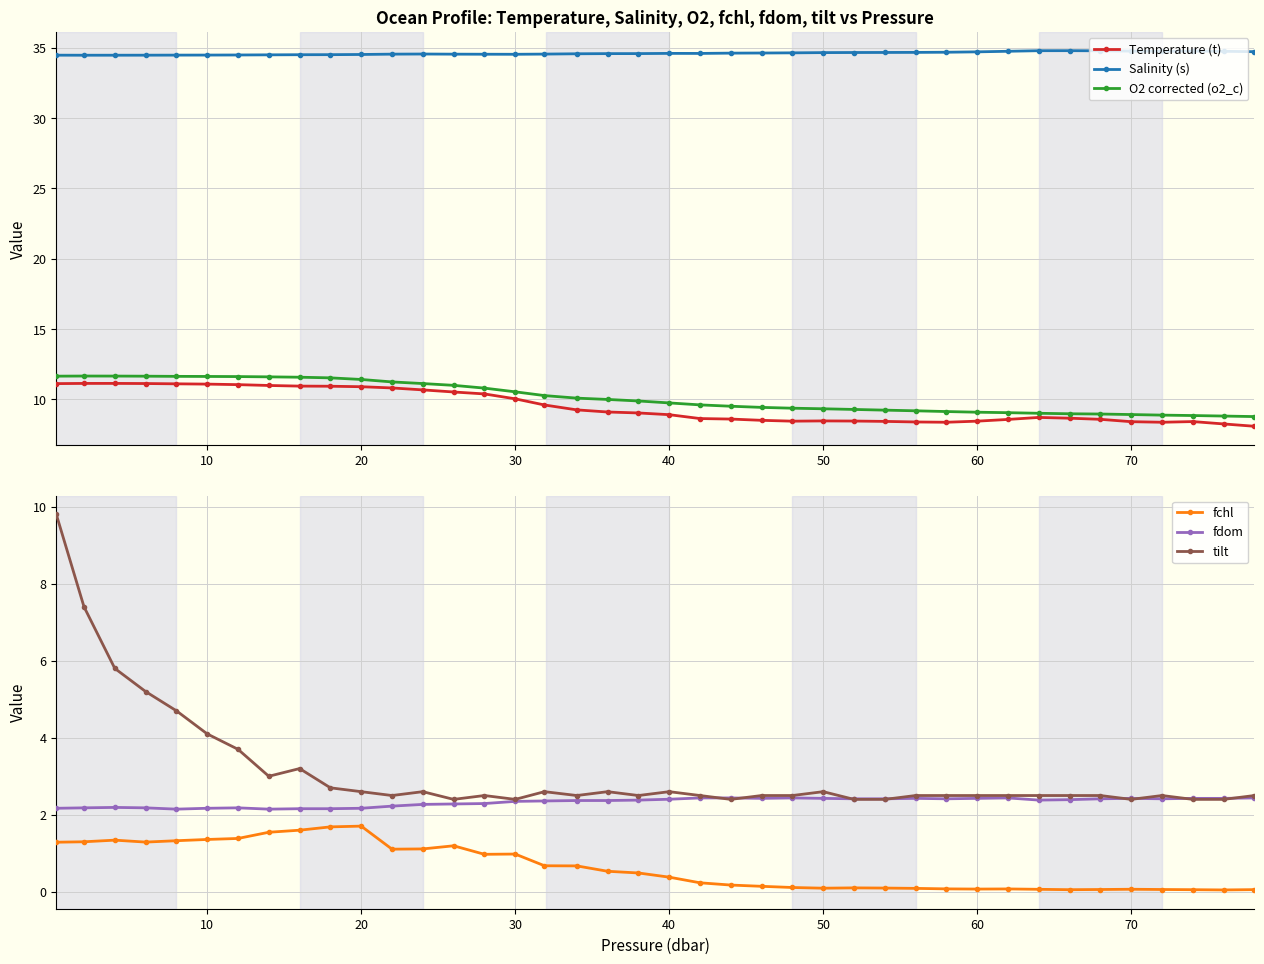

True or false: tilt and fchl cross at least once.

False